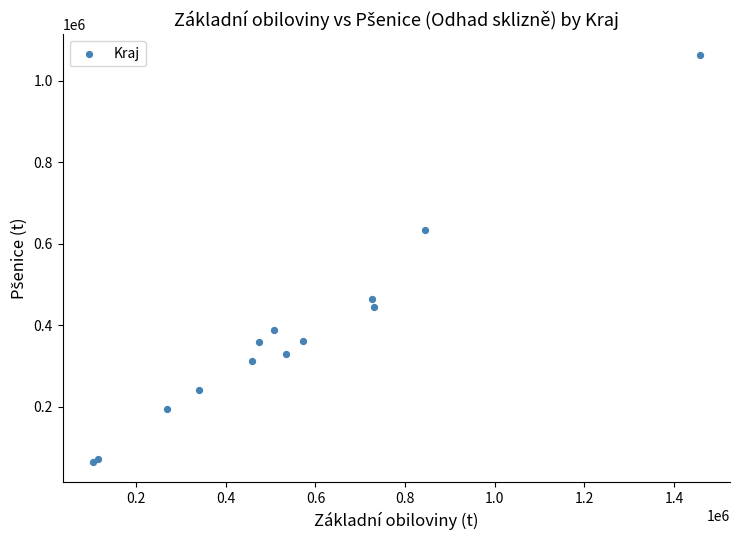

What Y value in the scatter plot is closest to 564382?

633464.2